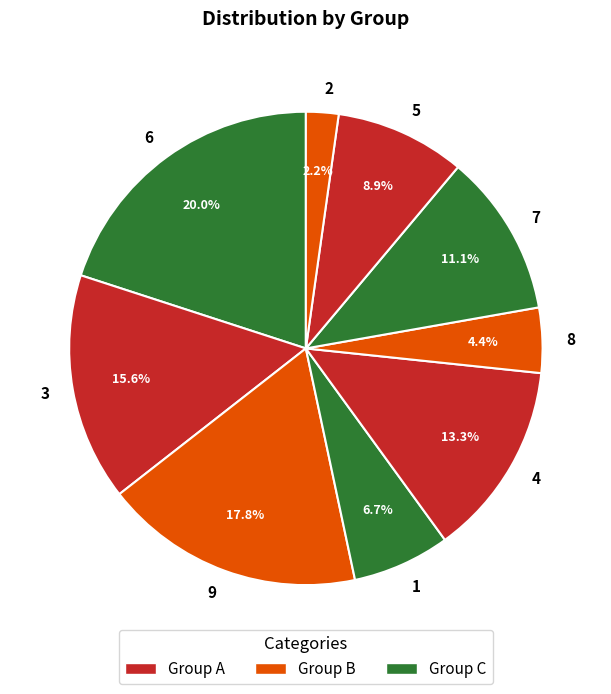

How many segments does this pie chart have?

9